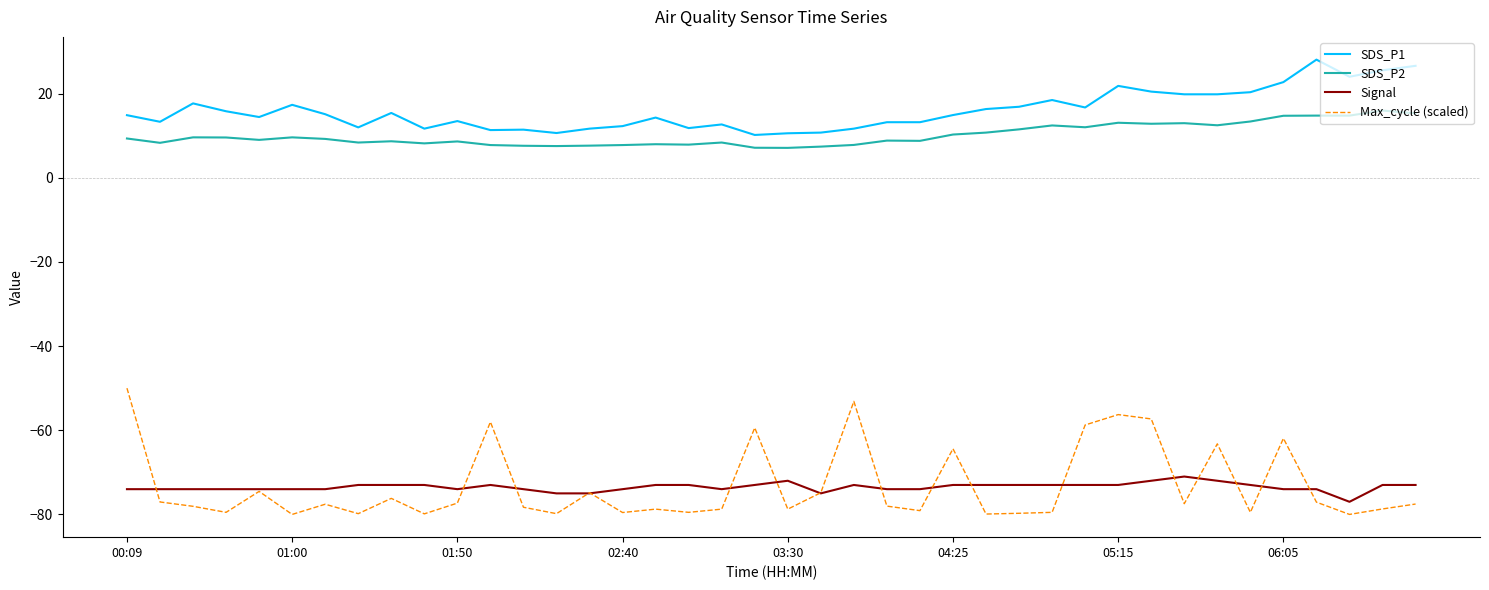

Which series has the largest range (max minus min)?

Max_cycle (scaled)